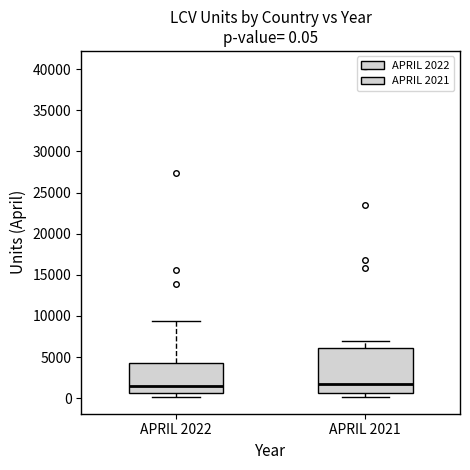

Which box is the tallest, from its lower edge to its upper edge?

APRIL 2021